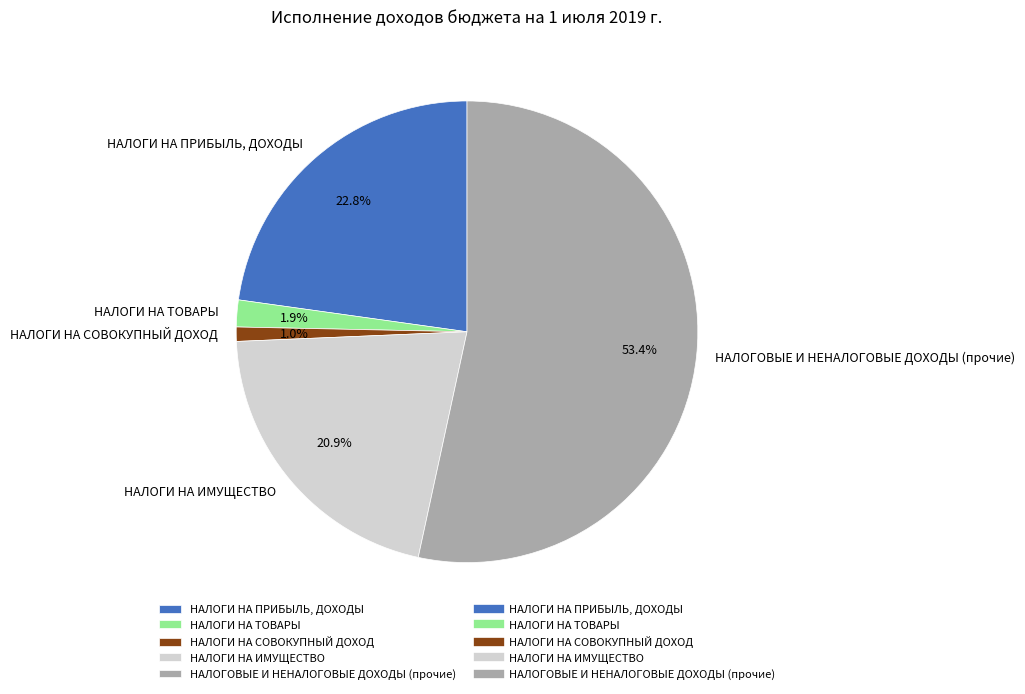

Which category has the smallest portion of the pie?

НАЛОГИ НА СОВОКУПНЫЙ ДОХОД